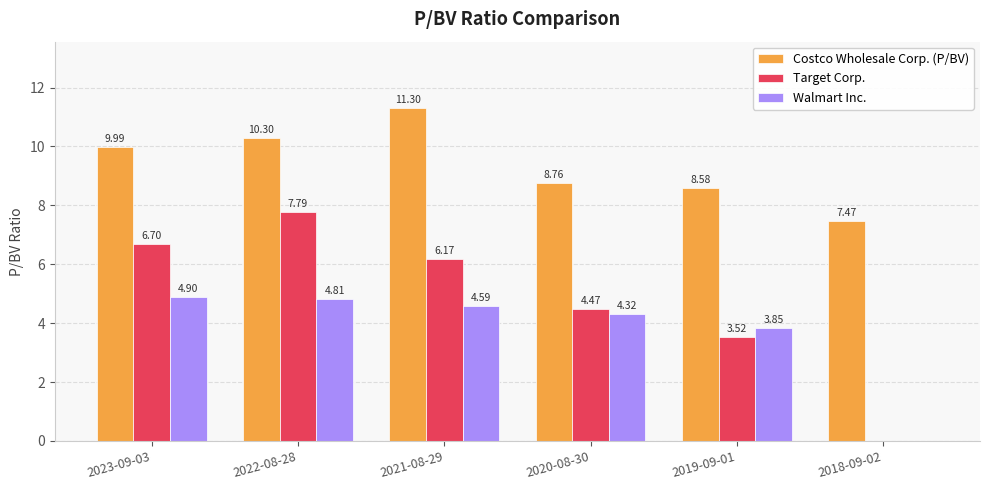

Is the value of Target Corp. at 2018-09-02 greater than the value of Costco Wholesale Corp. (P/BV) at 2020-08-30?

No